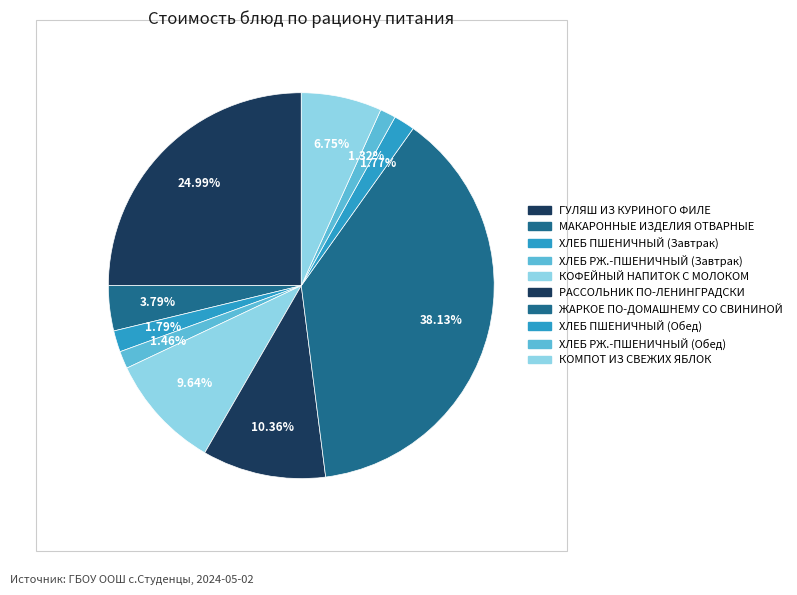

How many slices are in this pie chart?

10